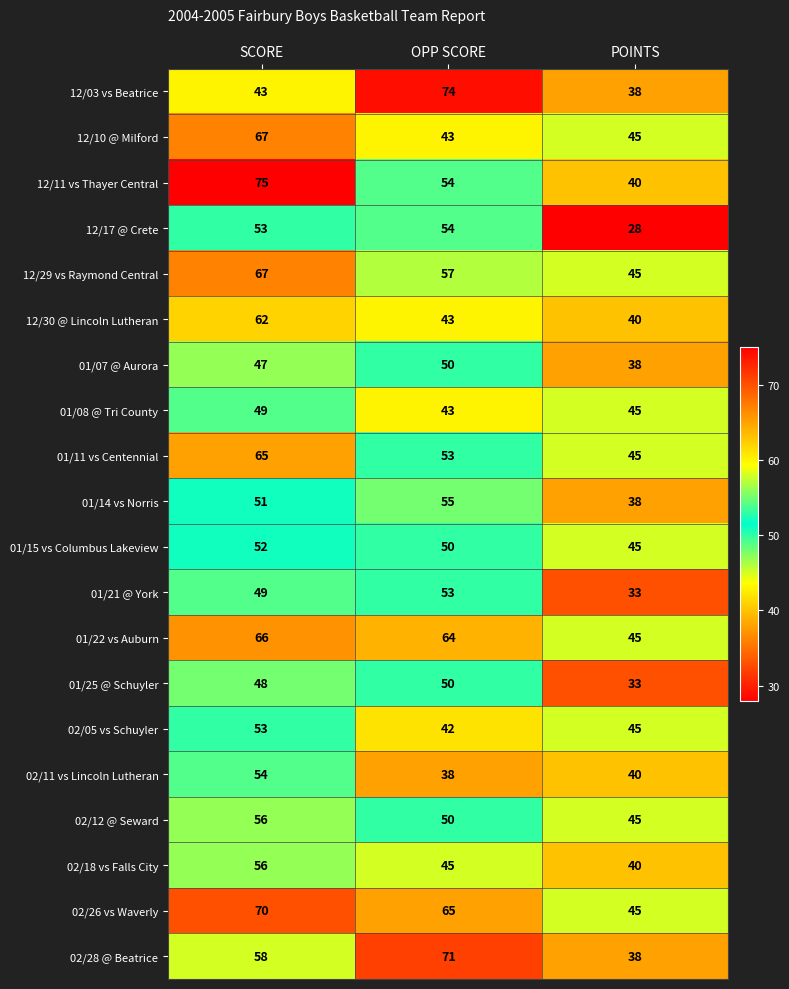

Count the 12/29 vs Raymond Central values in the range 45 to 67.

3